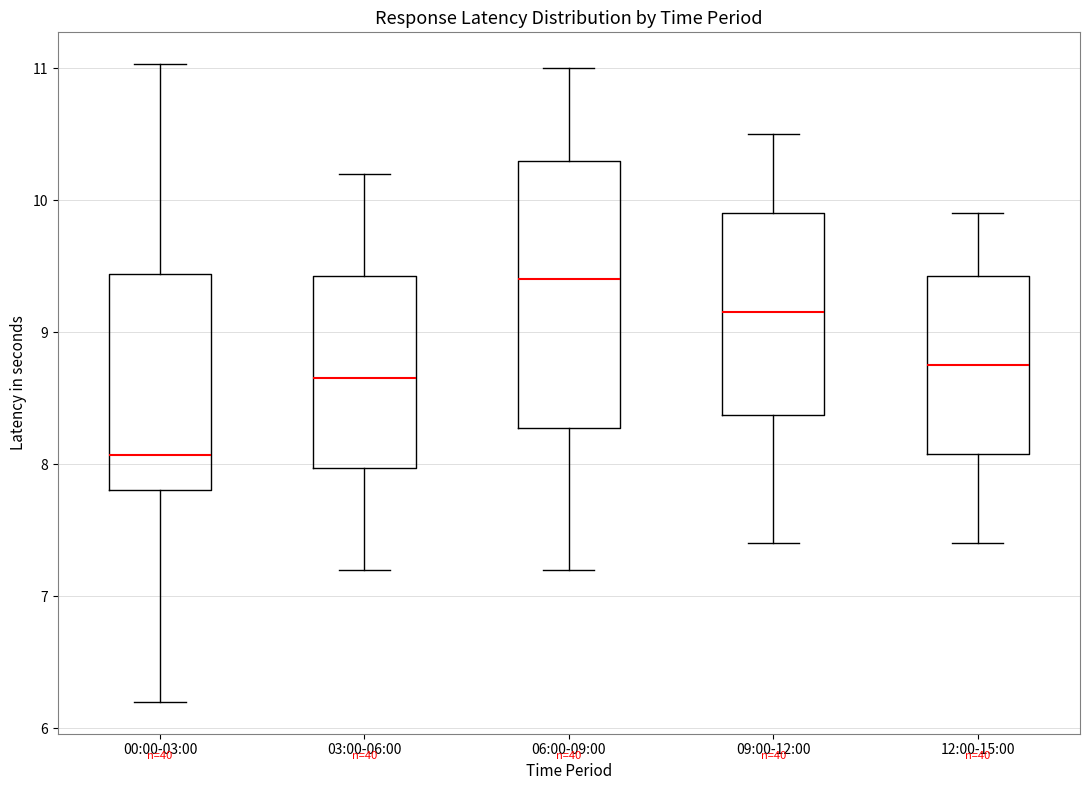

Reading left to right, transcribe this box plot: for each box, give where its median line is, the range the box spans, and where its two whiskers end, as read against the y-axis. The values are not printed on the chart, so give them approximately, as read against the axis.

00:00-03:00: median 8.1, box 7.8 to 9.4, whiskers 6.2 to 11.0
03:00-06:00: median 8.7, box 8.0 to 9.4, whiskers 7.2 to 10.2
06:00-09:00: median 9.4, box 8.3 to 10.3, whiskers 7.2 to 11.0
09:00-12:00: median 9.2, box 8.4 to 9.9, whiskers 7.4 to 10.5
12:00-15:00: median 8.8, box 8.1 to 9.4, whiskers 7.4 to 9.9